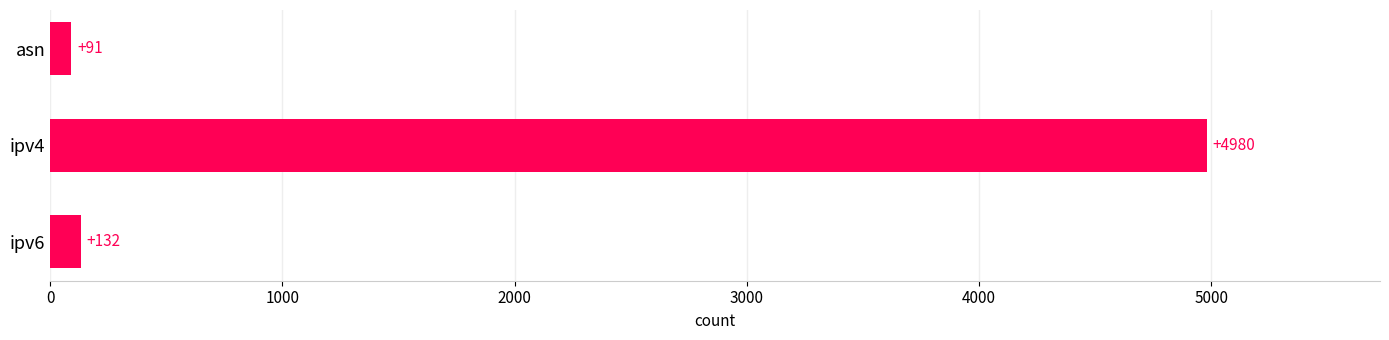

Is it true that the value at ipv6 is 132?

True